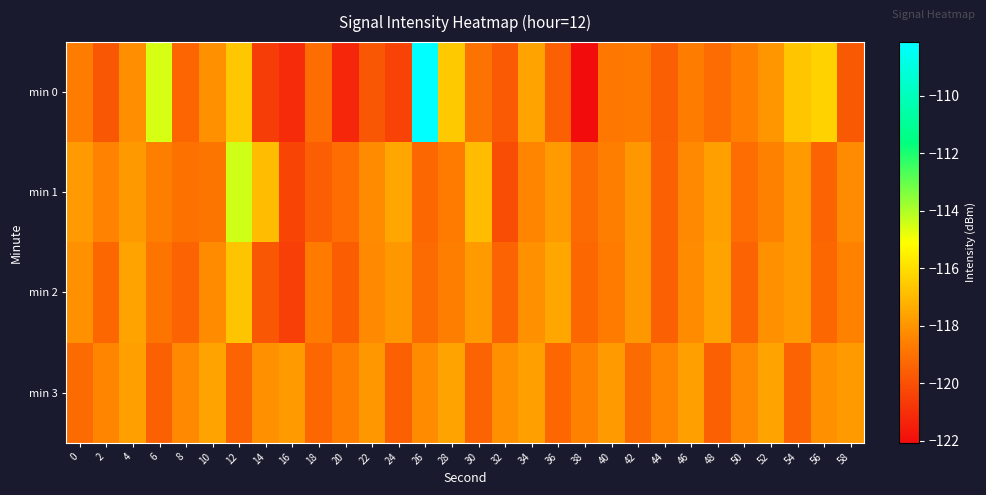

Which series has the widest spread of values?

min 0